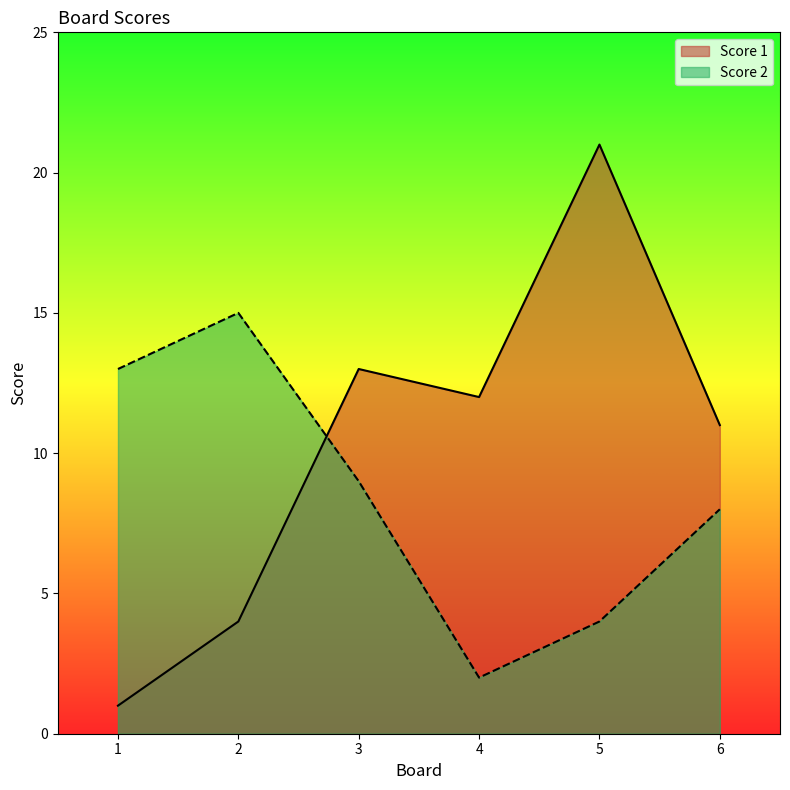

Reading left to right, list all the values displayed in this chart.

Score 1: 1	4	13	12	21	11
Score 2: 13	15	9	2	4	8